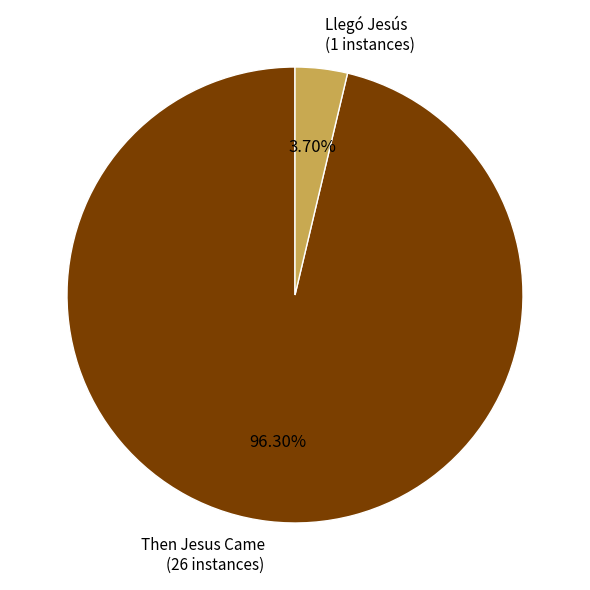

To the nearest percent, what portion does Then Jesus Came represent?

96%